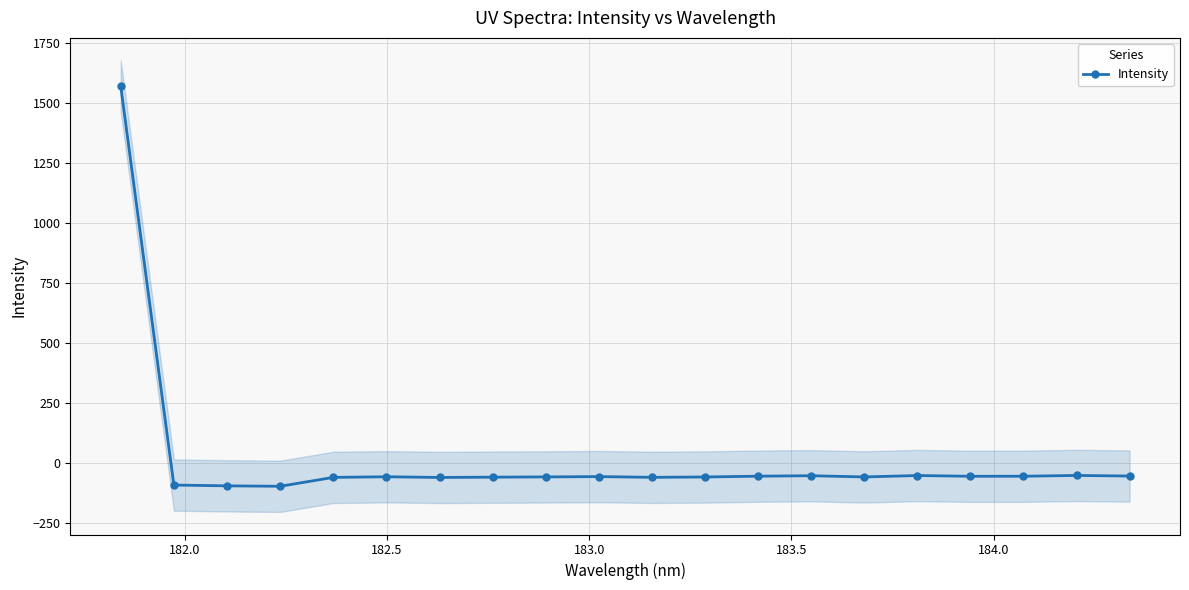

True or false: Intensity has more than 2 interior local peaks.

True